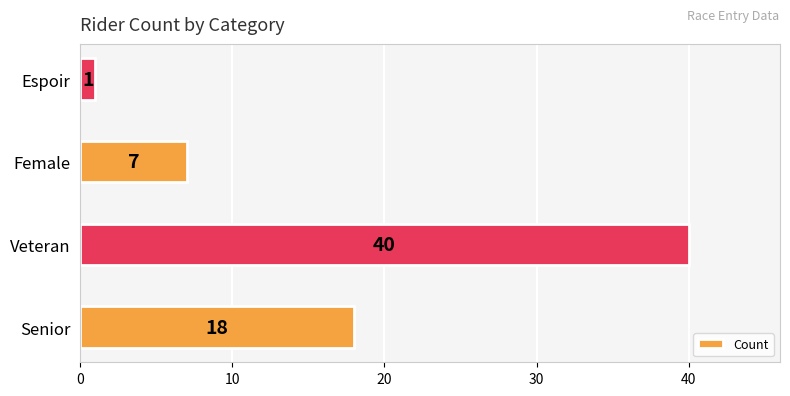

How many data points are less than 18?

2